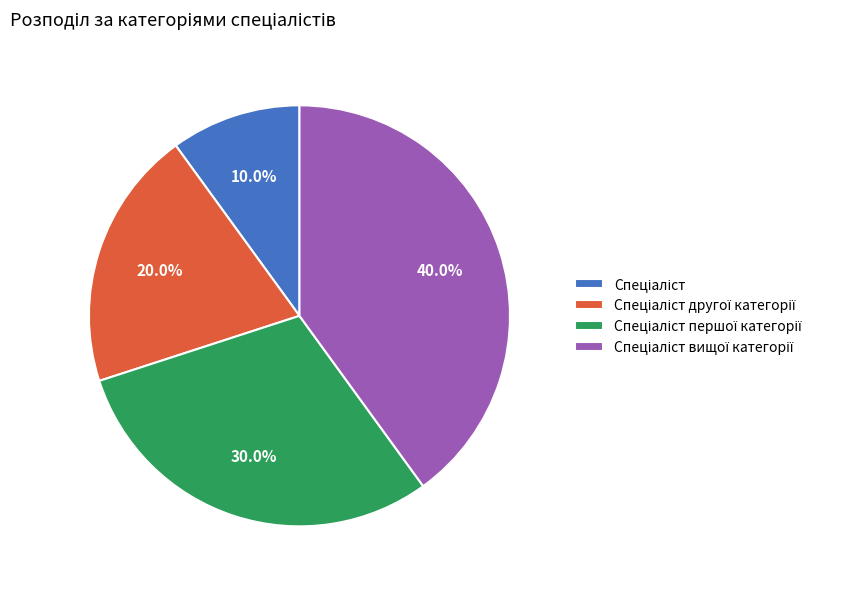

Is there a majority slice in this chart?

No